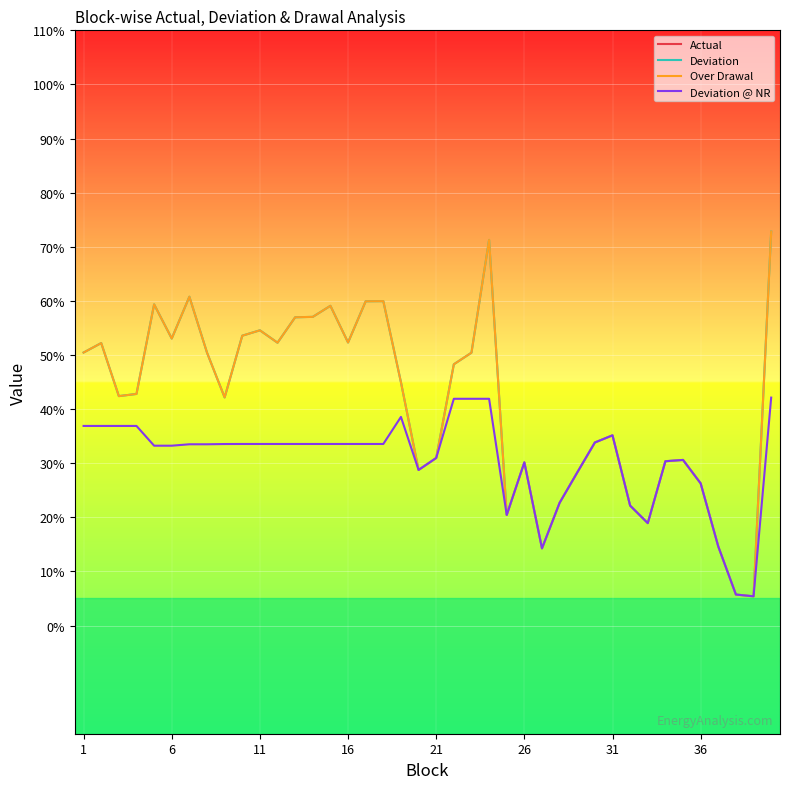

How many lines are shown in the chart?

4